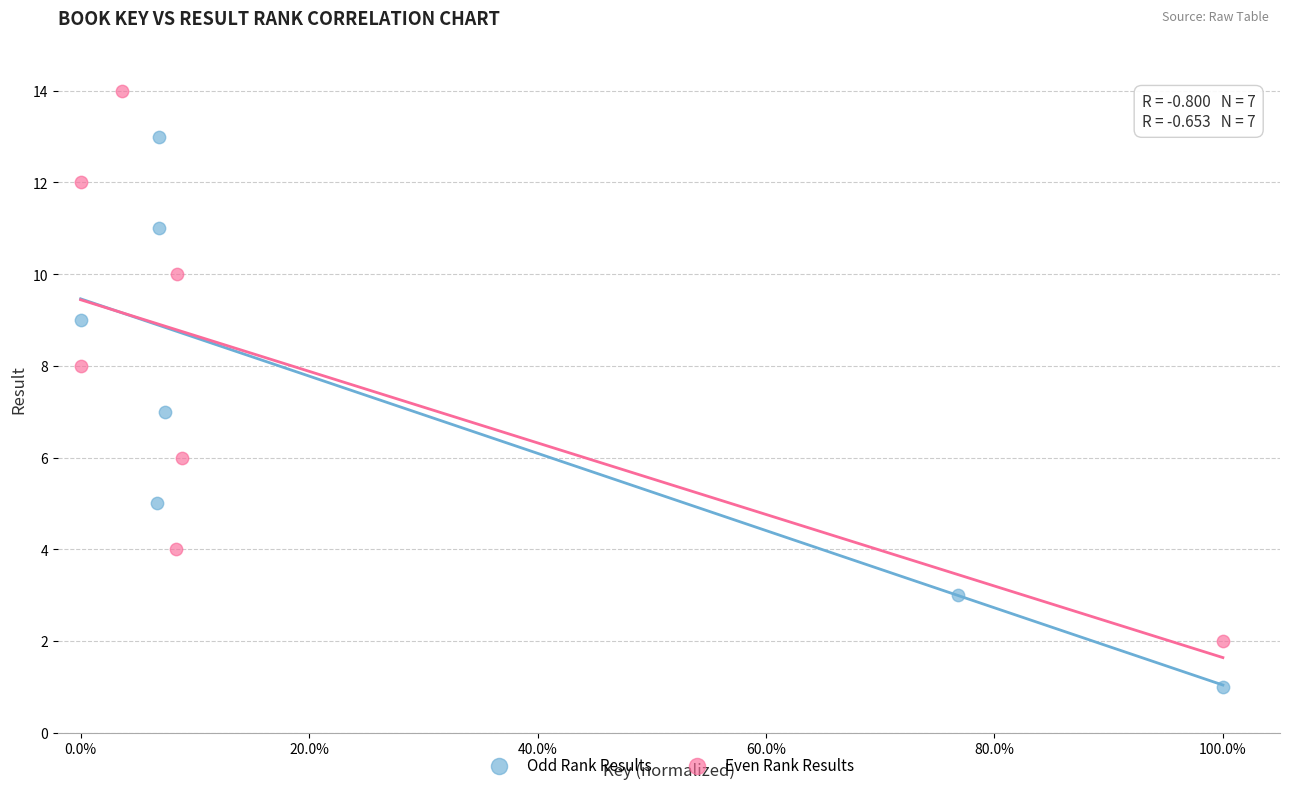

Which series contains the highest Y value?

Even Rank Results